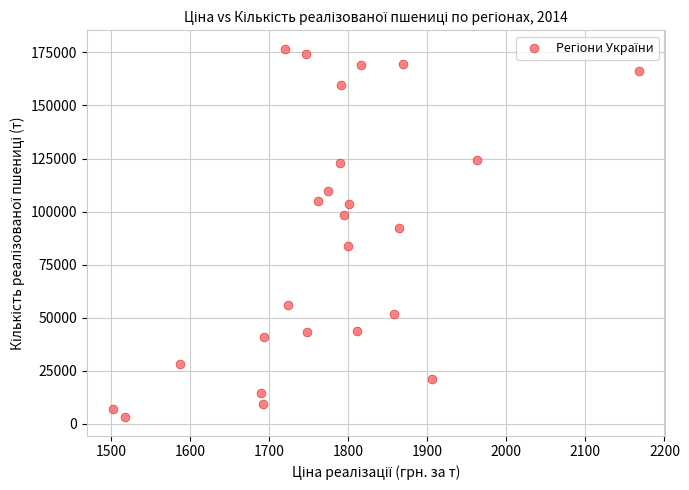

What Y value in the scatter plot is closest to 89885?

92130